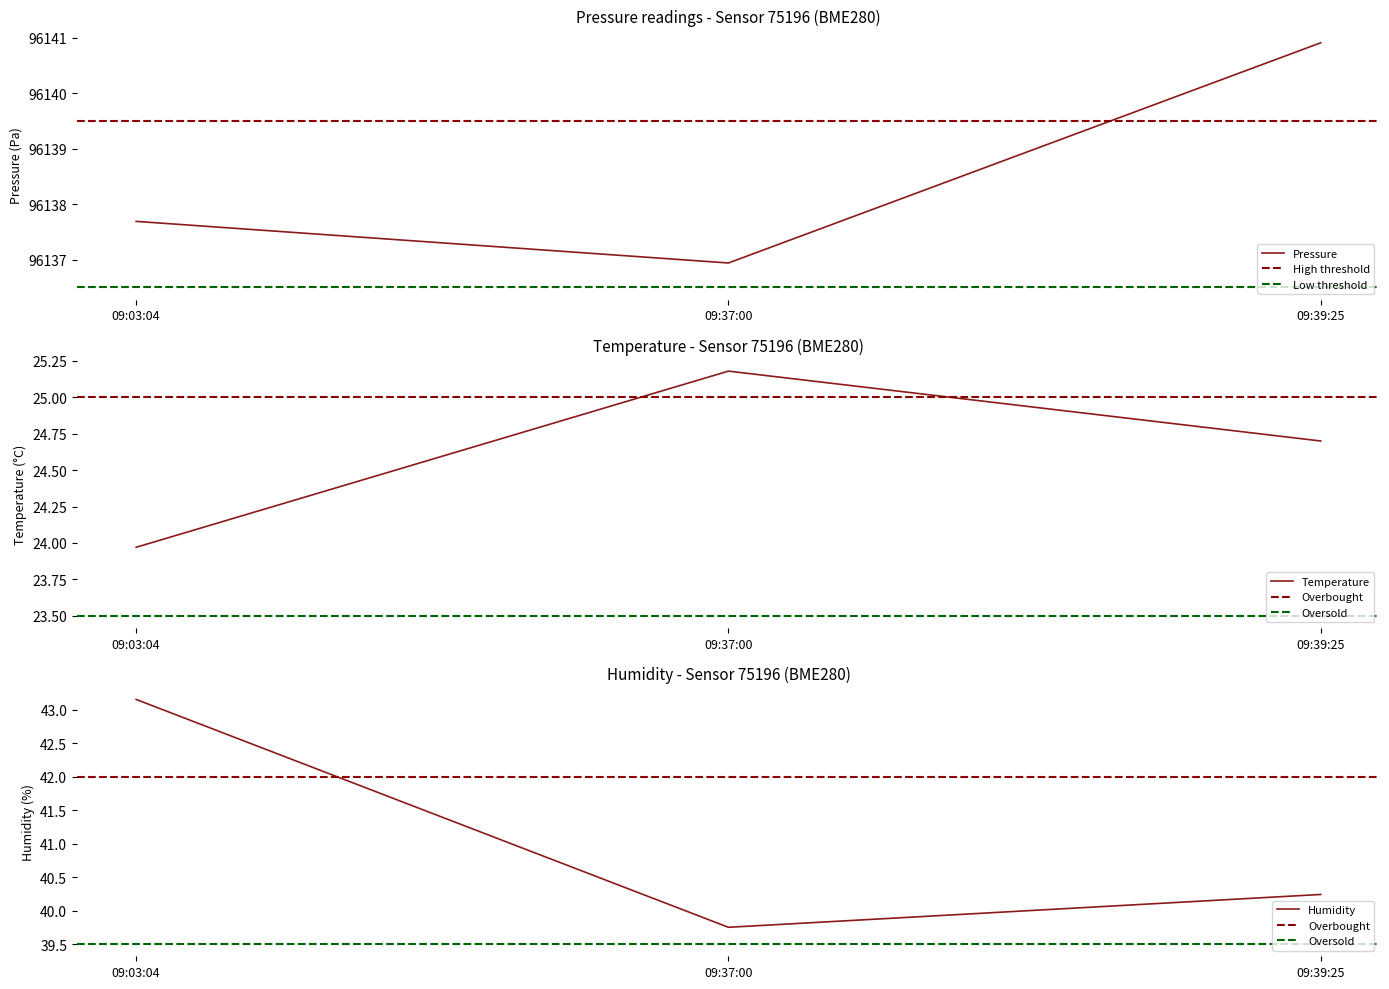

The value of Pressure at 09:03:04 is 96137.7. True or false?

True